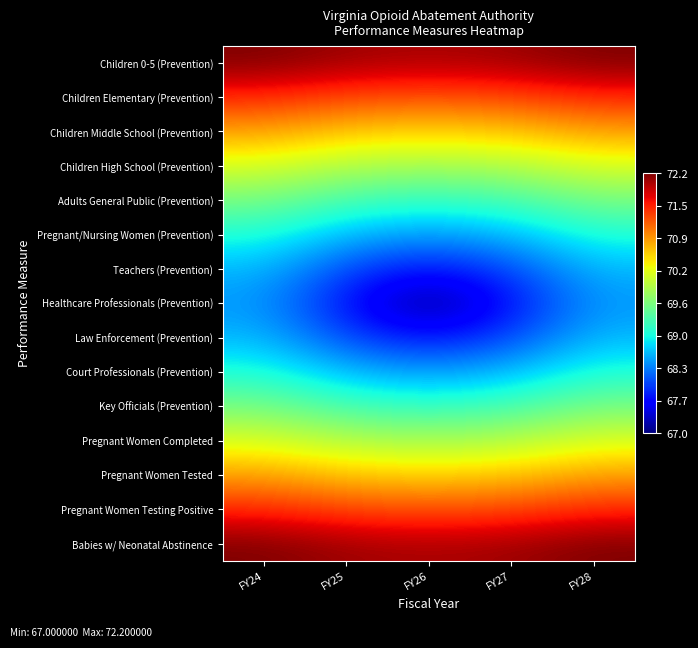

Reading left to right, extract all data points from this chart.

Children 0-5 (Prevention): FY24=72.2	FY25=72.1	FY26=72.0	FY27=72.1	FY28=72.2
Children Elementary (Prevention): FY24=71.5	FY25=71.3	FY26=71.3	FY27=71.3	FY28=71.5
Children Middle School (Prevention): FY24=70.8	FY25=70.6	FY26=70.6	FY27=70.6	FY28=70.8
Children High School (Prevention): FY24=70.2	FY25=69.9	FY26=69.9	FY27=69.9	FY28=70.2
Adults General Public (Prevention): FY24=69.6	FY25=69.3	FY26=69.1	FY27=69.3	FY28=69.6
Pregnant/Nursing Women (Prevention): FY24=69.0	FY25=68.6	FY26=68.4	FY27=68.6	FY28=69.0
Teachers (Prevention): FY24=68.6	FY25=68.0	FY26=67.7	FY27=68.0	FY28=68.6
Healthcare Professionals (Prevention): FY24=68.4	FY25=67.7	FY26=67.0	FY27=67.7	FY28=68.4
Law Enforcement (Prevention): FY24=68.6	FY25=68.0	FY26=67.7	FY27=68.0	FY28=68.6
Court Professionals (Prevention): FY24=69.0	FY25=68.6	FY26=68.4	FY27=68.6	FY28=69.0
Key Officials (Prevention): FY24=69.6	FY25=69.3	FY26=69.1	FY27=69.3	FY28=69.6
Pregnant Women Completed: FY24=70.2	FY25=69.9	FY26=69.9	FY27=69.9	FY28=70.2
Pregnant Women Tested: FY24=70.8	FY25=70.6	FY26=70.6	FY27=70.6	FY28=70.8
Pregnant Women Testing Positive: FY24=71.5	FY25=71.3	FY26=71.3	FY27=71.3	FY28=71.5
Babies w/ Neonatal Abstinence: FY24=72.2	FY25=72.1	FY26=72.0	FY27=72.1	FY28=72.2